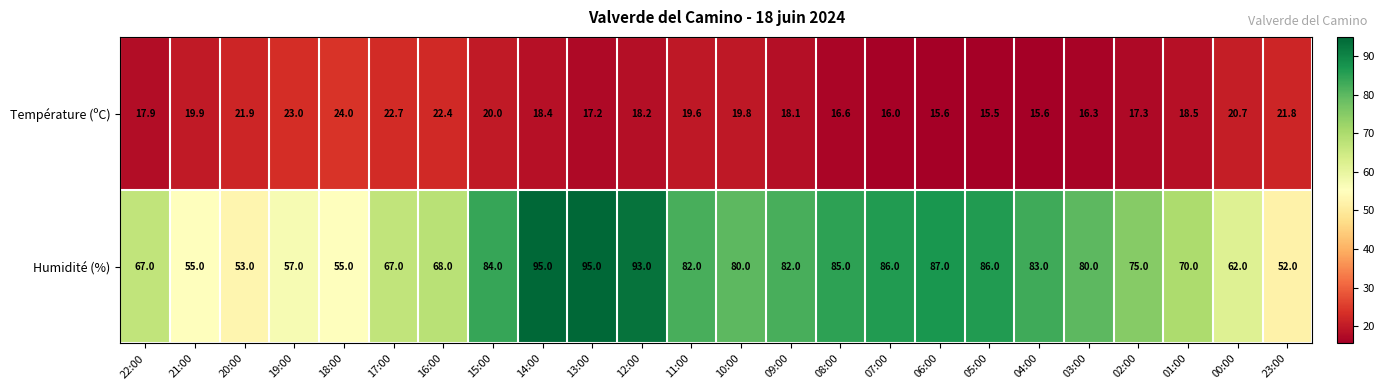

How many data points in Température (ºC) are above 18?

15